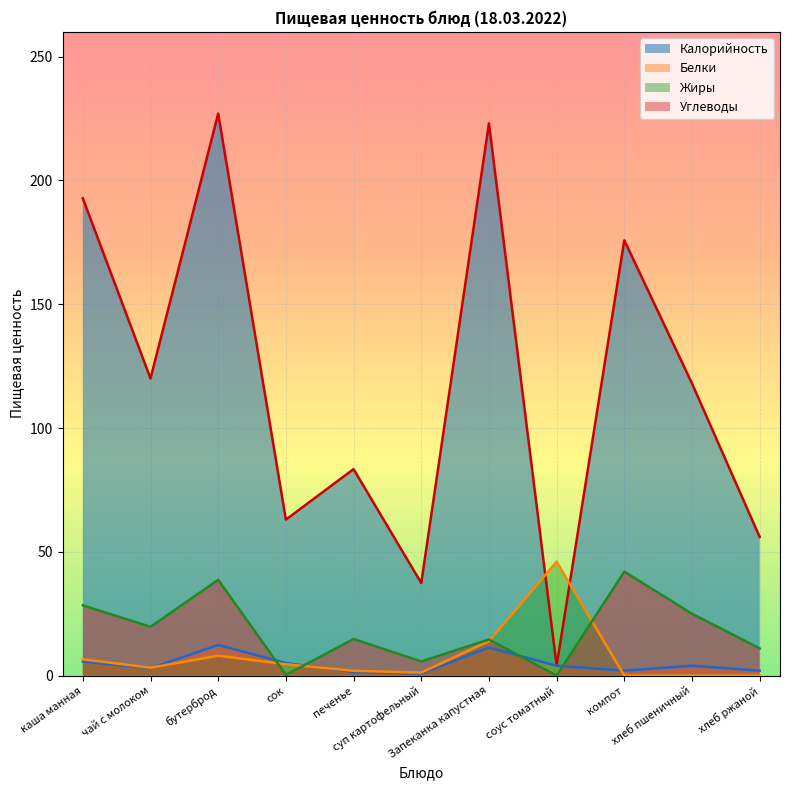

Reading right to left, what are all the values shown in this chart?

Калорийность: хлеб ржаной=56.0	хлеб пшеничный=118.0	компот=175.8	соус томатный=4.0	Запеканка капустная=223.0	суп картофельный=37.4	печенье=83.4	сок=63.0	бутерброд=227.0	чай с молоком=120.0	каша манная=192.8
Белки: хлеб ржаной=2.0	хлеб пшеничный=4.0	компот=2.0	соус томатный=4.0	Запеканка капустная=11.3	суп картофельный=0.8	печенье=1.5	сок=5.1	бутерброд=12.4	чай с молоком=3.0	каша манная=5.7
Жиры: хлеб ржаной=0.0	хлеб пшеничный=0.0	компот=0.0	соус томатный=46.0	Запеканка капустная=13.9	суп картофельный=1.2	печенье=2.0	сок=4.6	бутерброд=8.1	чай с молоком=3.2	каша манная=6.6
Углеводы: хлеб ржаной=11.0	хлеб пшеничный=25.0	компот=42.0	соус томатный=0.0	Запеканка капустная=14.6	суп картофельный=5.7	печенье=14.8	сок=0.3	бутерброд=38.7	чай с молоком=19.7	каша манная=28.4